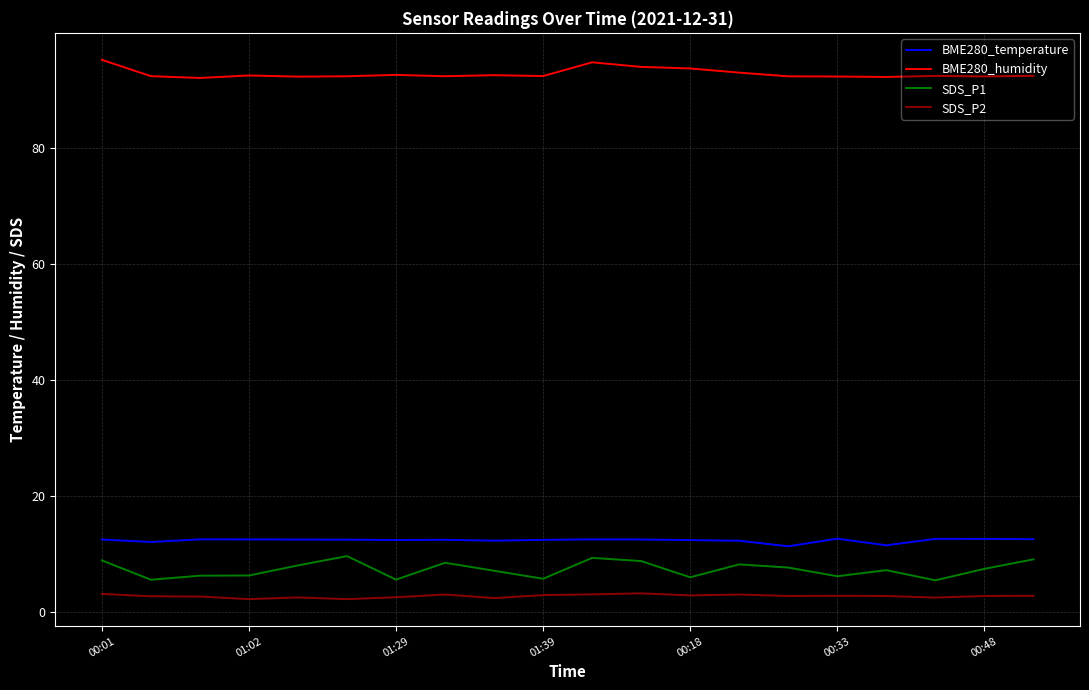

True or false: SDS_P2 and BME280_humidity cross at least once.

False